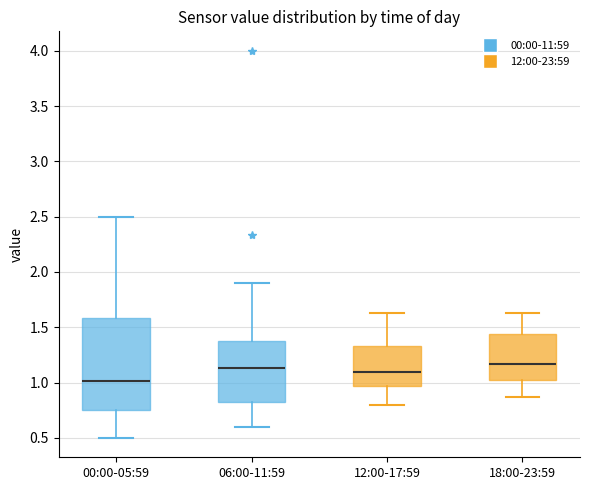

Which box is the tallest, from its lower edge to its upper edge?

00:00-05:59